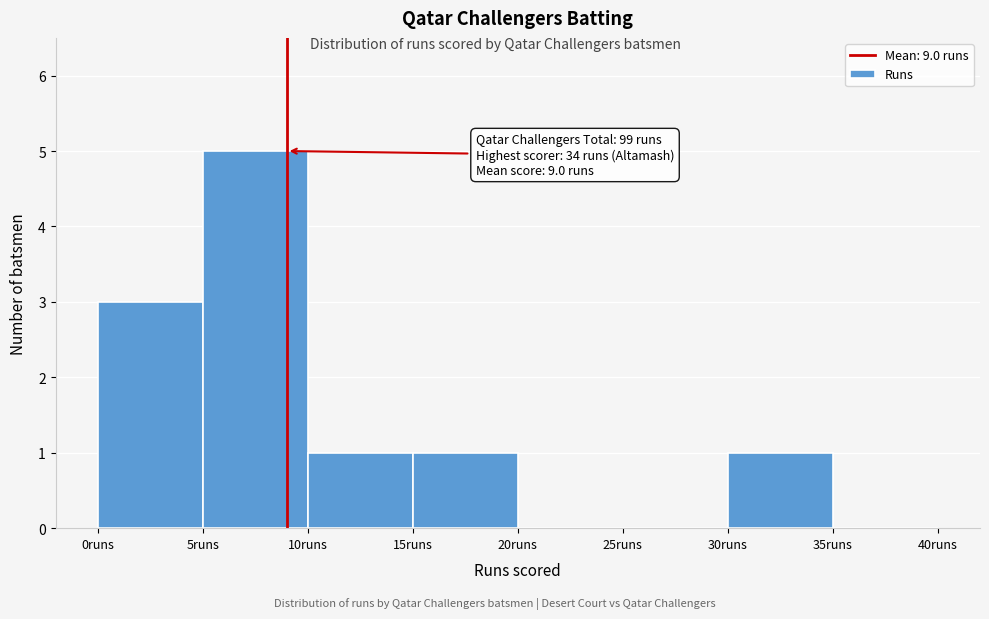

Over which range of the x-axis is the bar tallest?

5 to 10